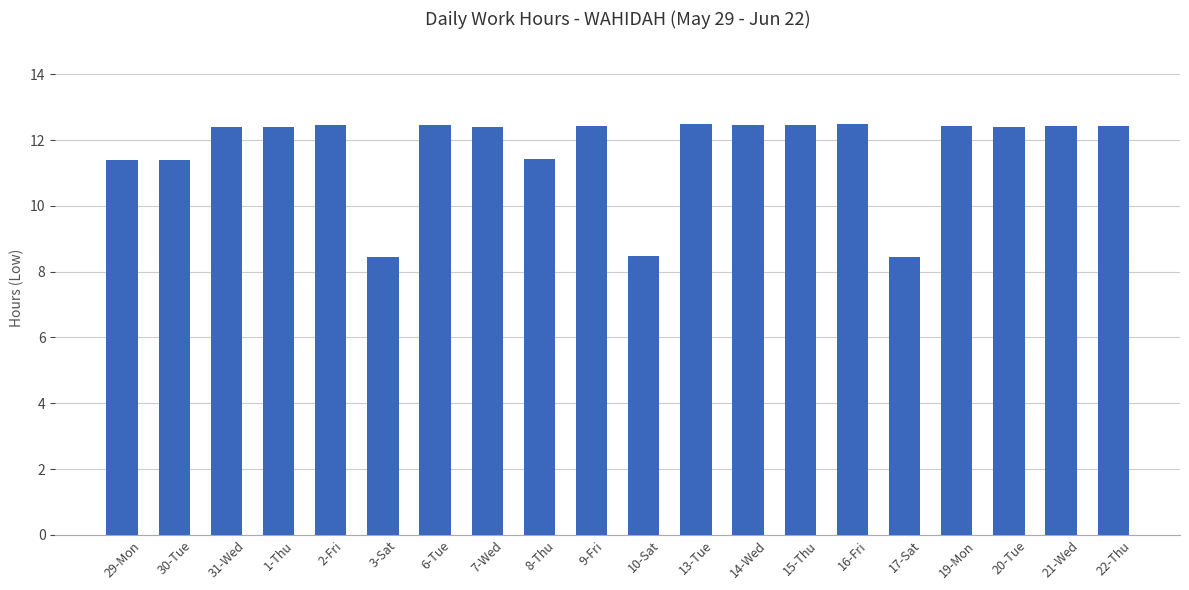

The value at 13-Tue is 7.7. True or false?

False